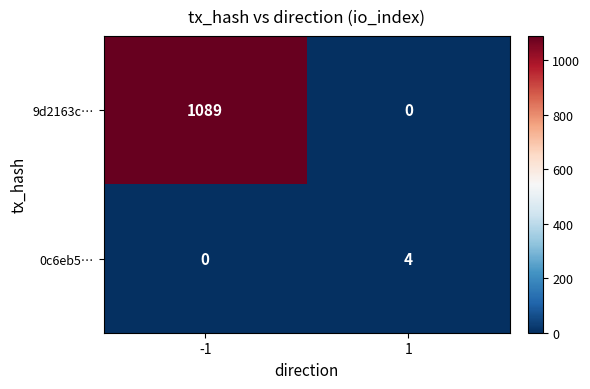

What is the total value across all series at 1?

4